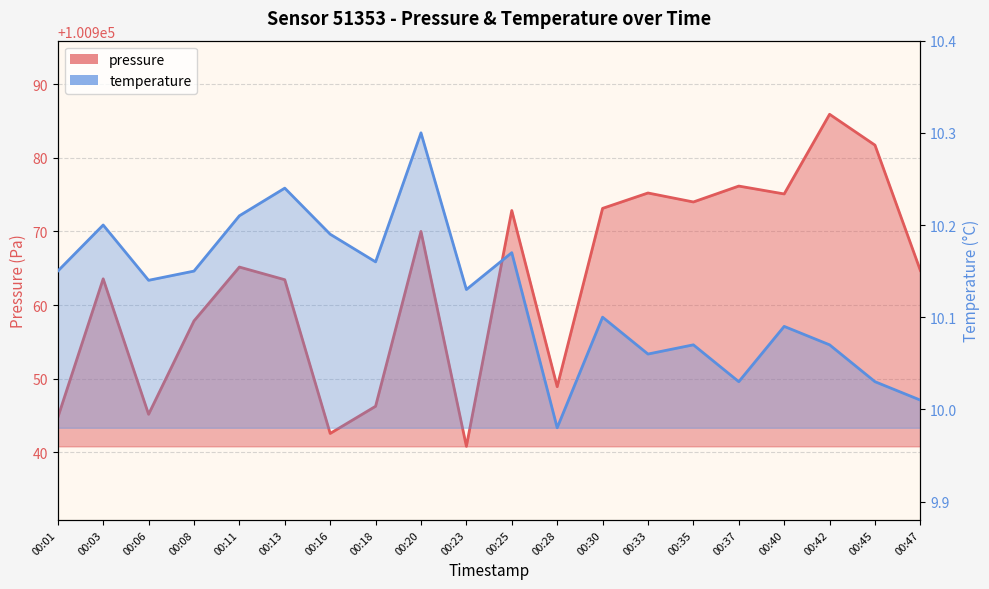

Which series has the largest total across all categories?

pressure